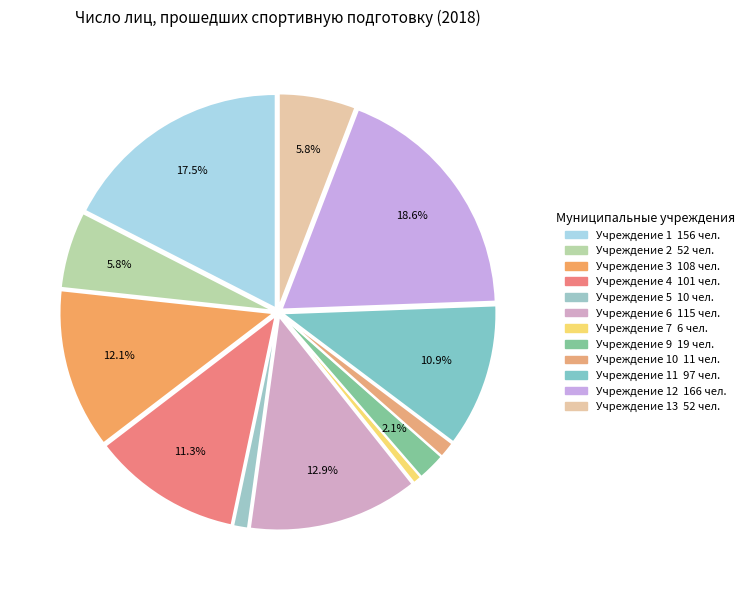

To the nearest percent, what is the difference between the largest and smallest slice percentages?

18%